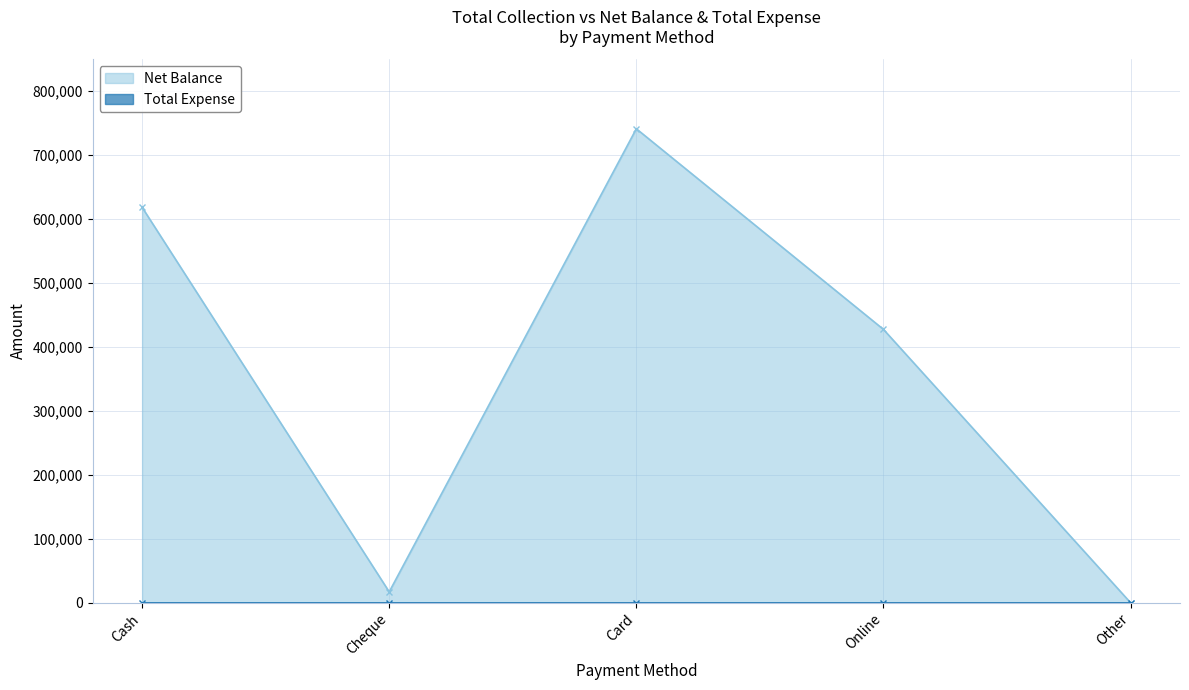

What is the value of the 1st point from the left?

618500